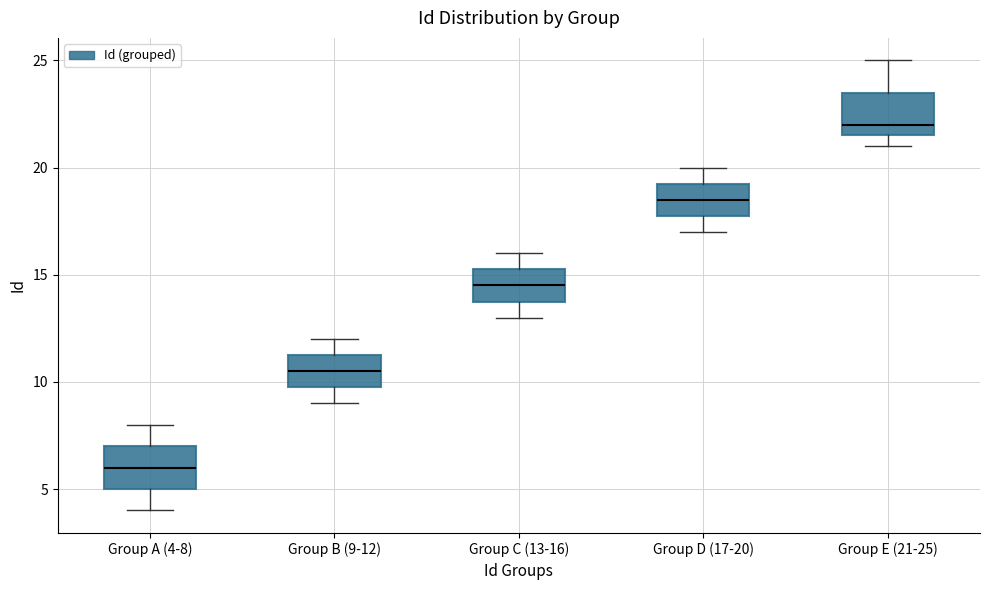

Reading left to right, read every box against the y-axis: the position of its median line, the range the box covers, and the ends of its whiskers. The values are not printed on the chart, so give them approximately, as read against the axis.

Group A (4-8): median 6.0, box 5.0 to 7.0, whiskers 4.0 to 8.0
Group B (9-12): median 10.5, box 10.0 to 11.5, whiskers 9.0 to 12.0
Group C (13-16): median 14.5, box 14.0 to 15.5, whiskers 13.0 to 16.0
Group D (17-20): median 18.5, box 18.0 to 19.5, whiskers 17.0 to 20.0
Group E (21-25): median 22.0, box 21.5 to 23.5, whiskers 21.0 to 25.0